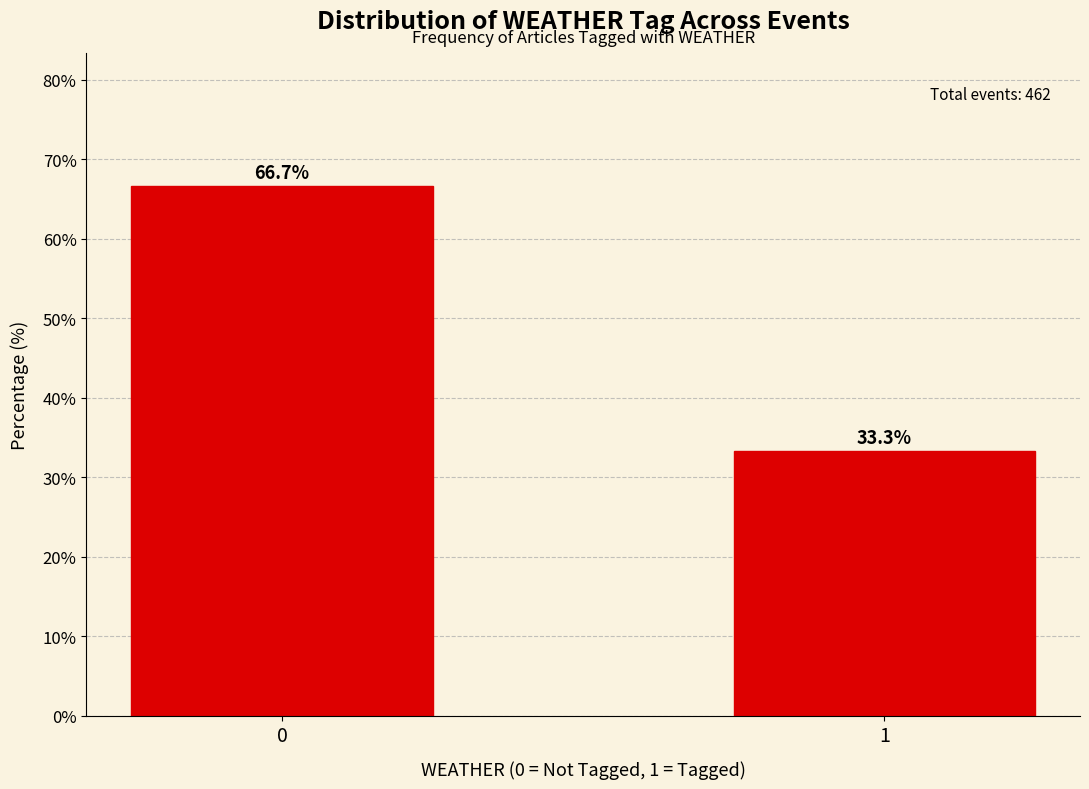

Reading left to right, extract all data points from this chart.

0=66.7	1=33.3